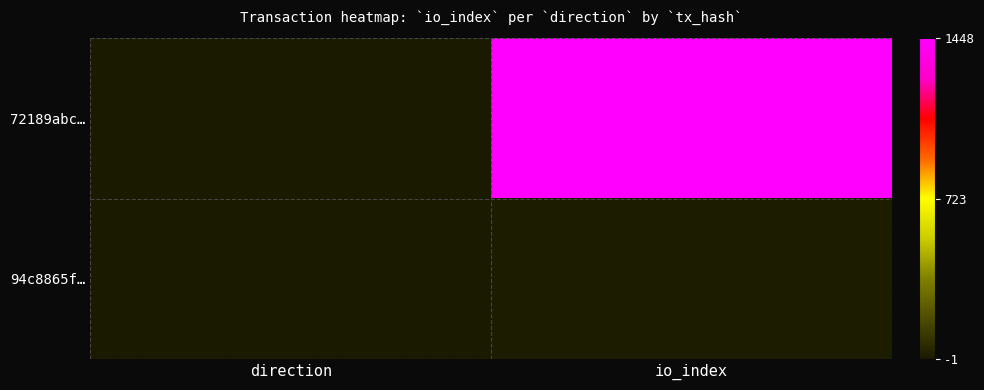

Which series has the largest range (max minus min)?

72189abc…